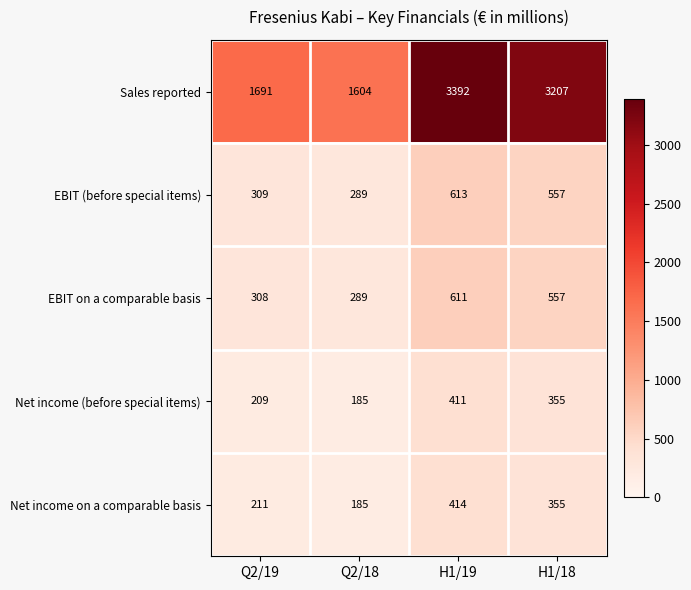

How many data points in Net income (before special items) are less than 355?

2